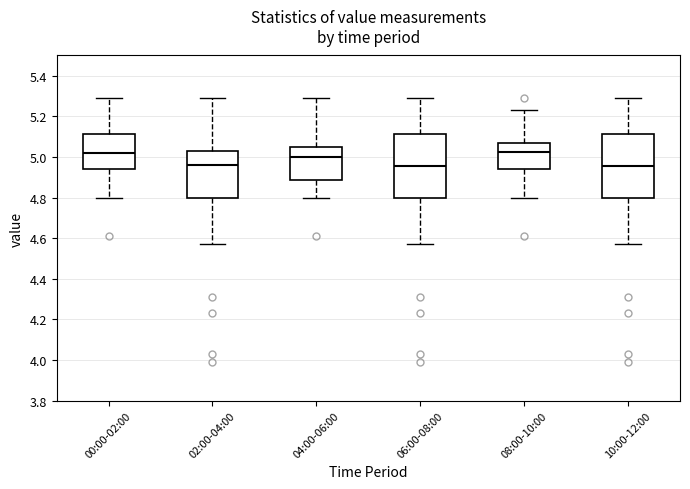

Where is the lower edge of the box for 04:00-06:00 on the y-axis? The values are not printed on the chart, so give them approximately, as read against the axis.

4.88